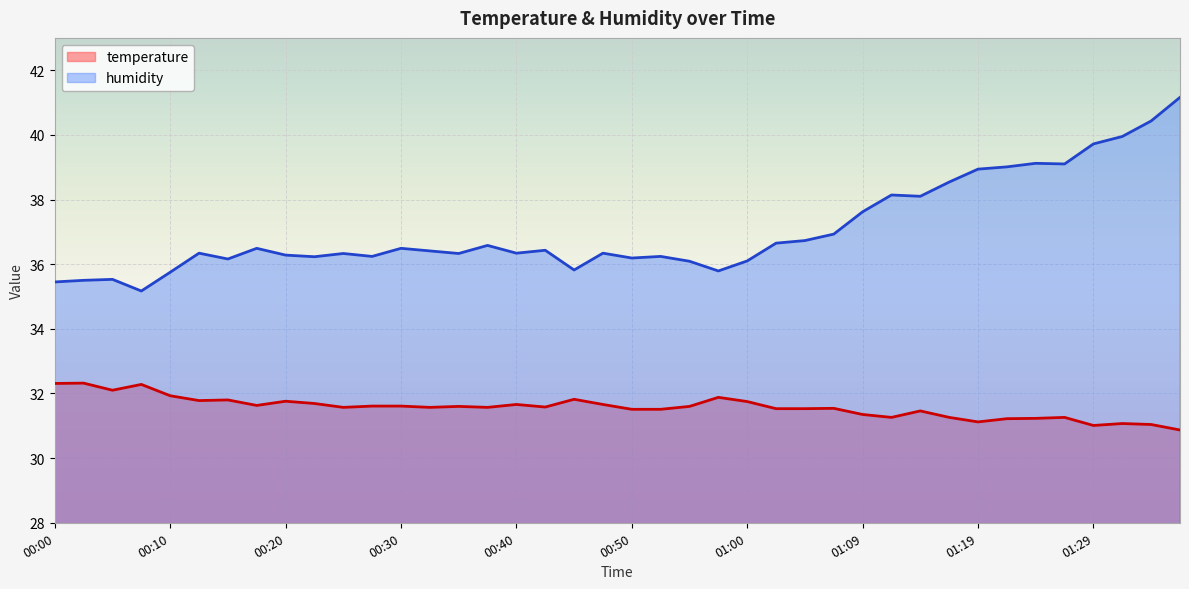

What are all the series names shown in the legend?

temperature, humidity